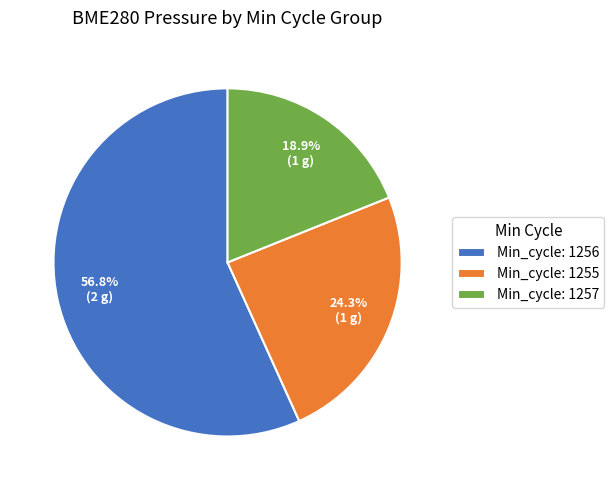

Rank the categories by value from highest to lowest.

Min_cycle: 1256, Min_cycle: 1255, Min_cycle: 1257